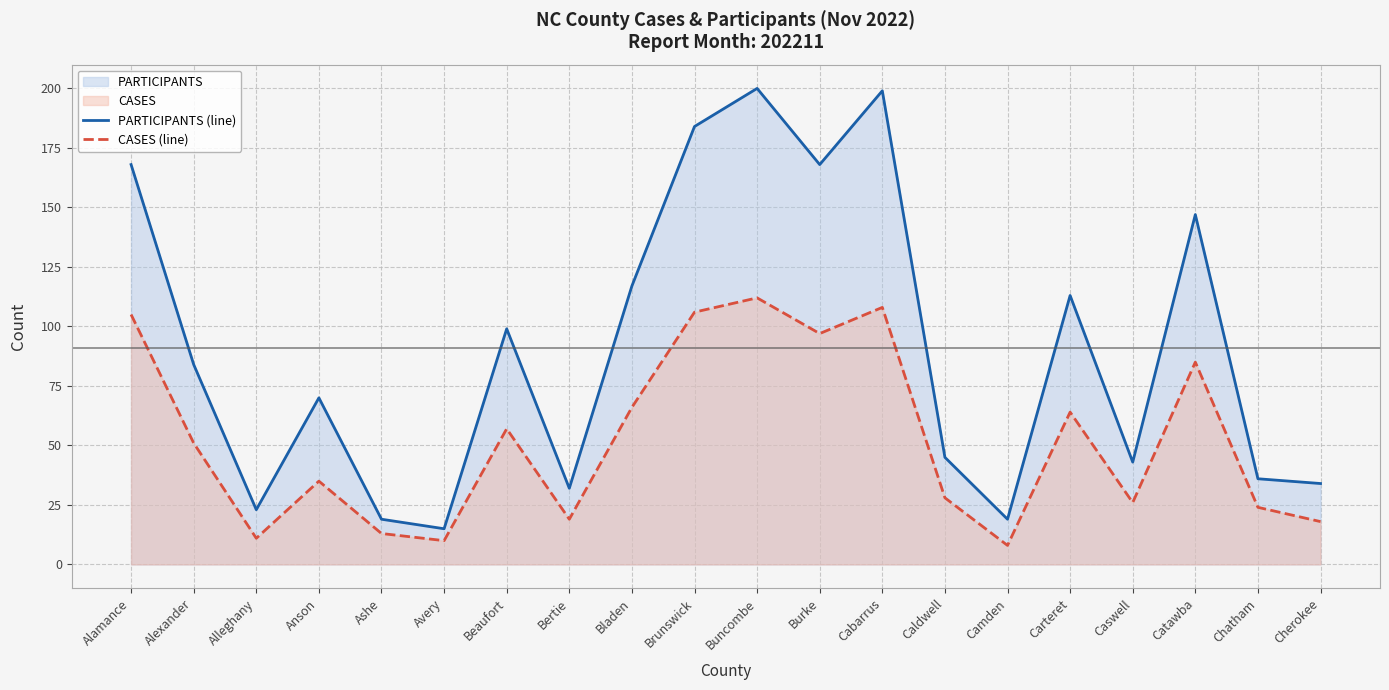

What is the label of the 3rd point from the right?

Catawba